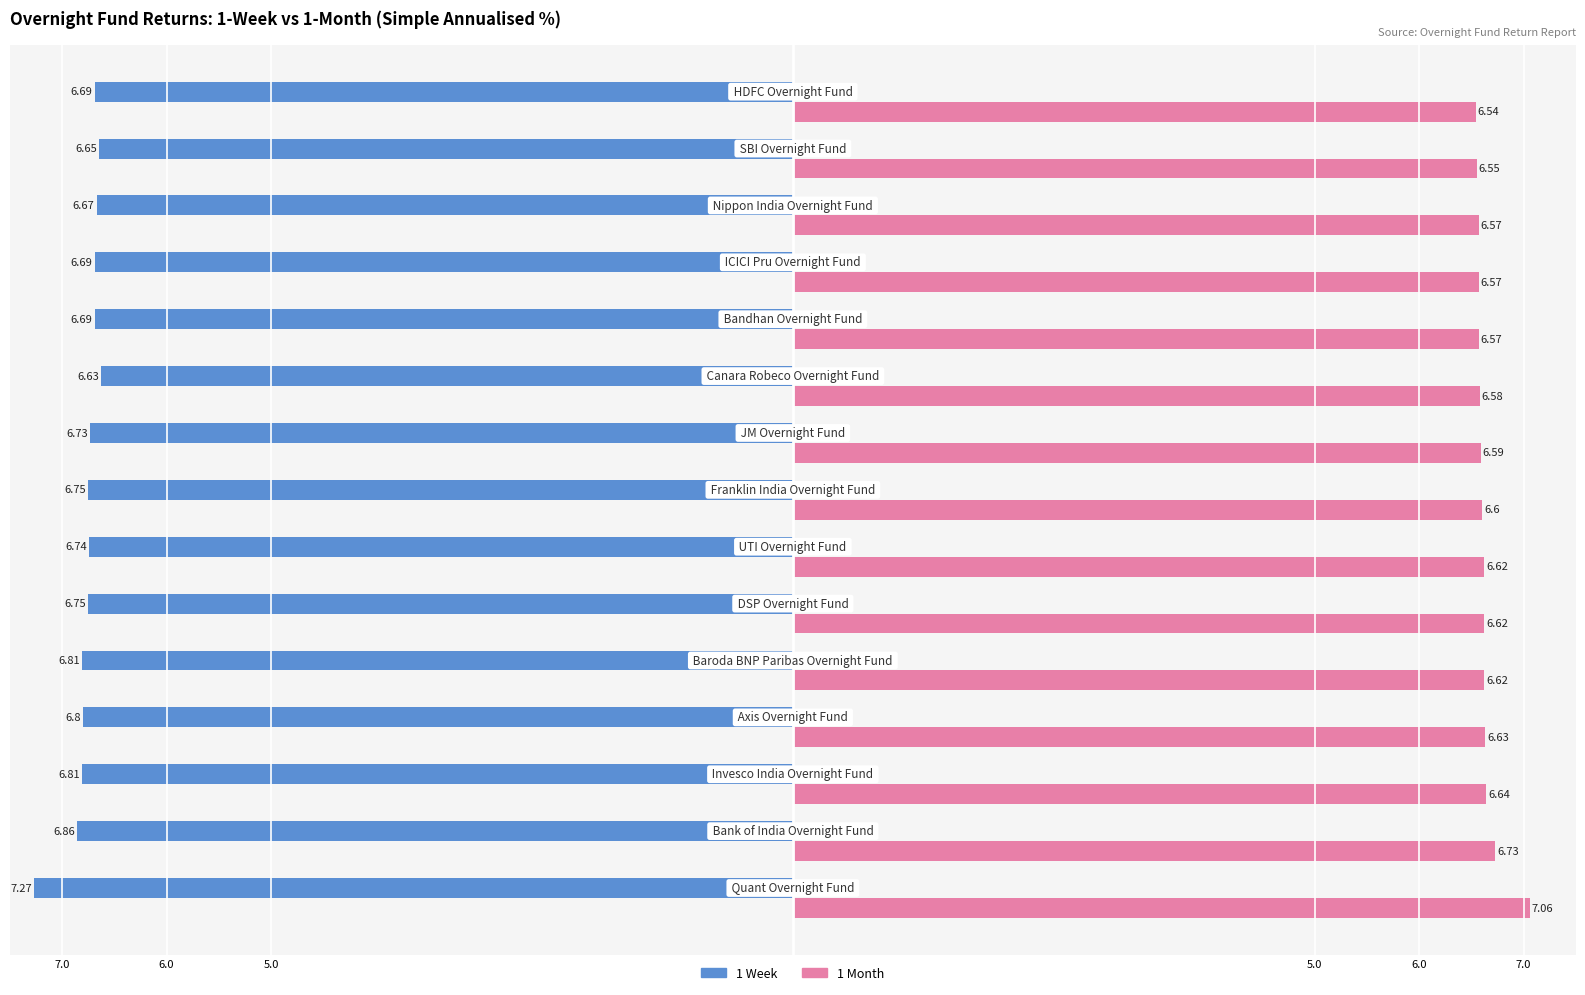

What are all the series names shown in the legend?

1 Week, 1 Month